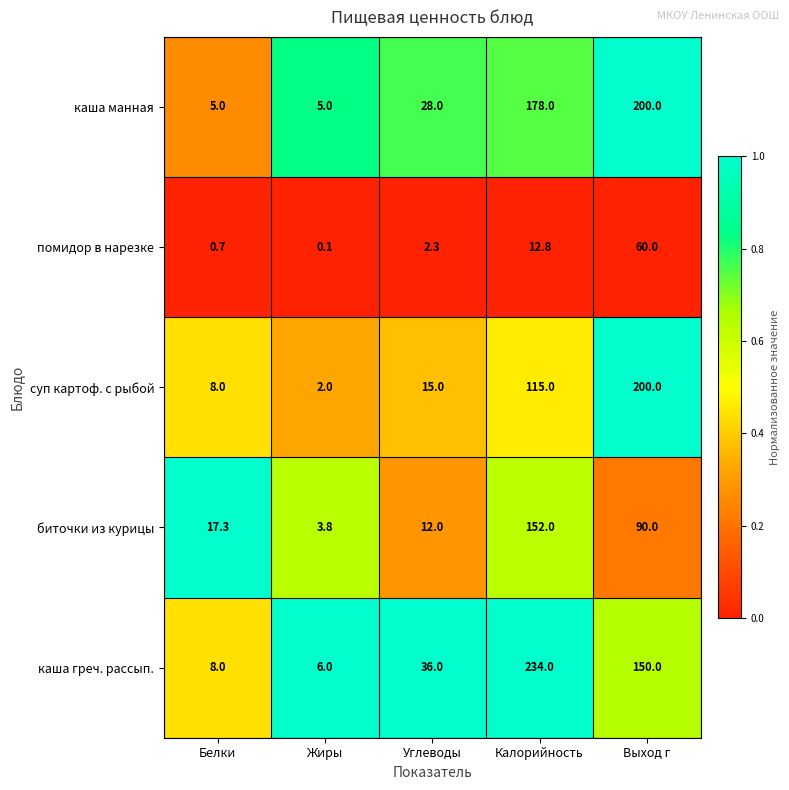

True or false: каша греч. рассып. has a value of 6.0 at Жиры.

True